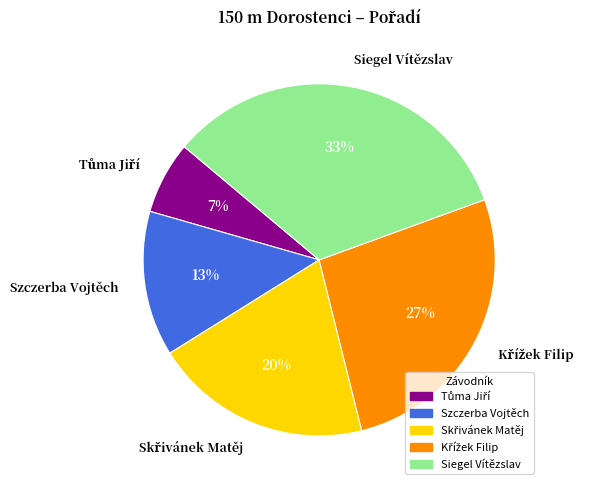

To the nearest percent, what percentage of the pie is Szczerba Vojtěch?

13%